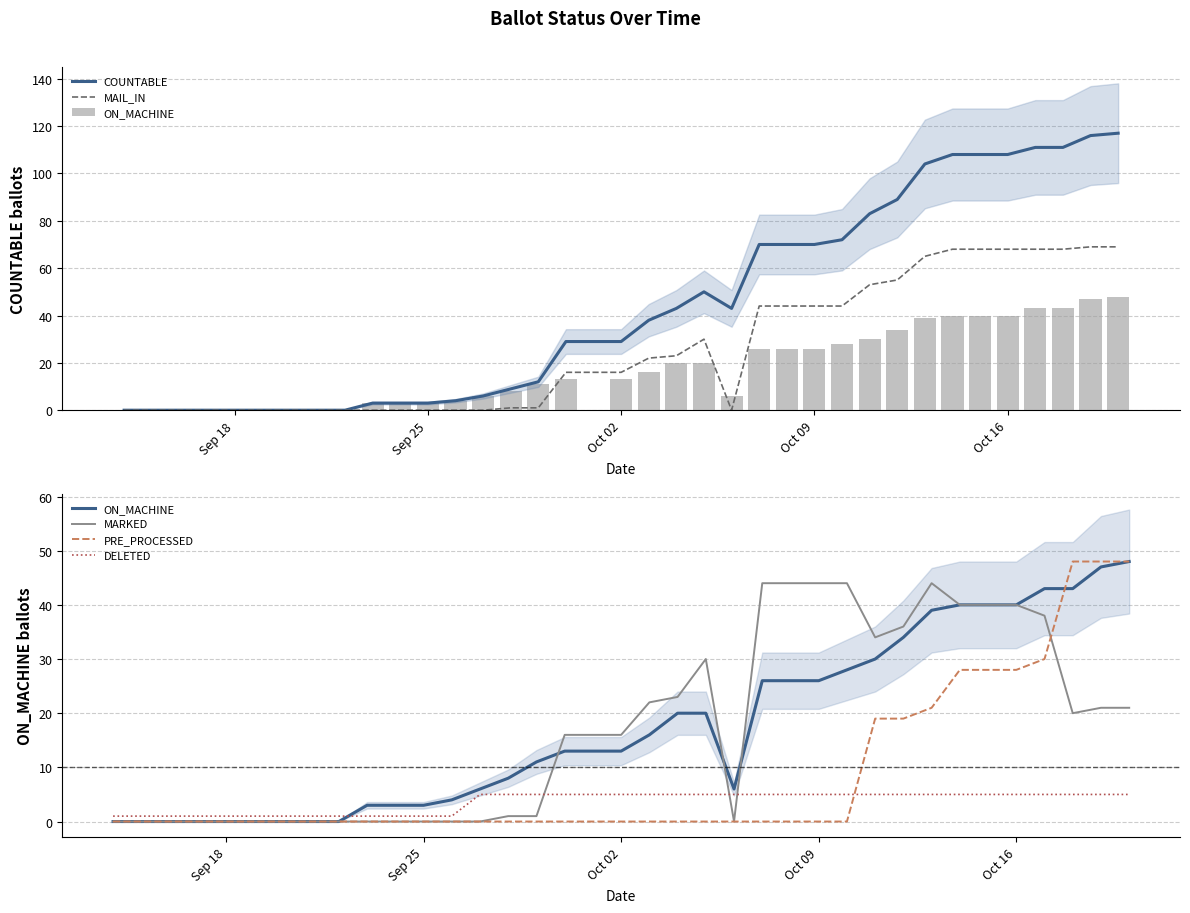

What is the highest value of the MAIL_IN series?

69